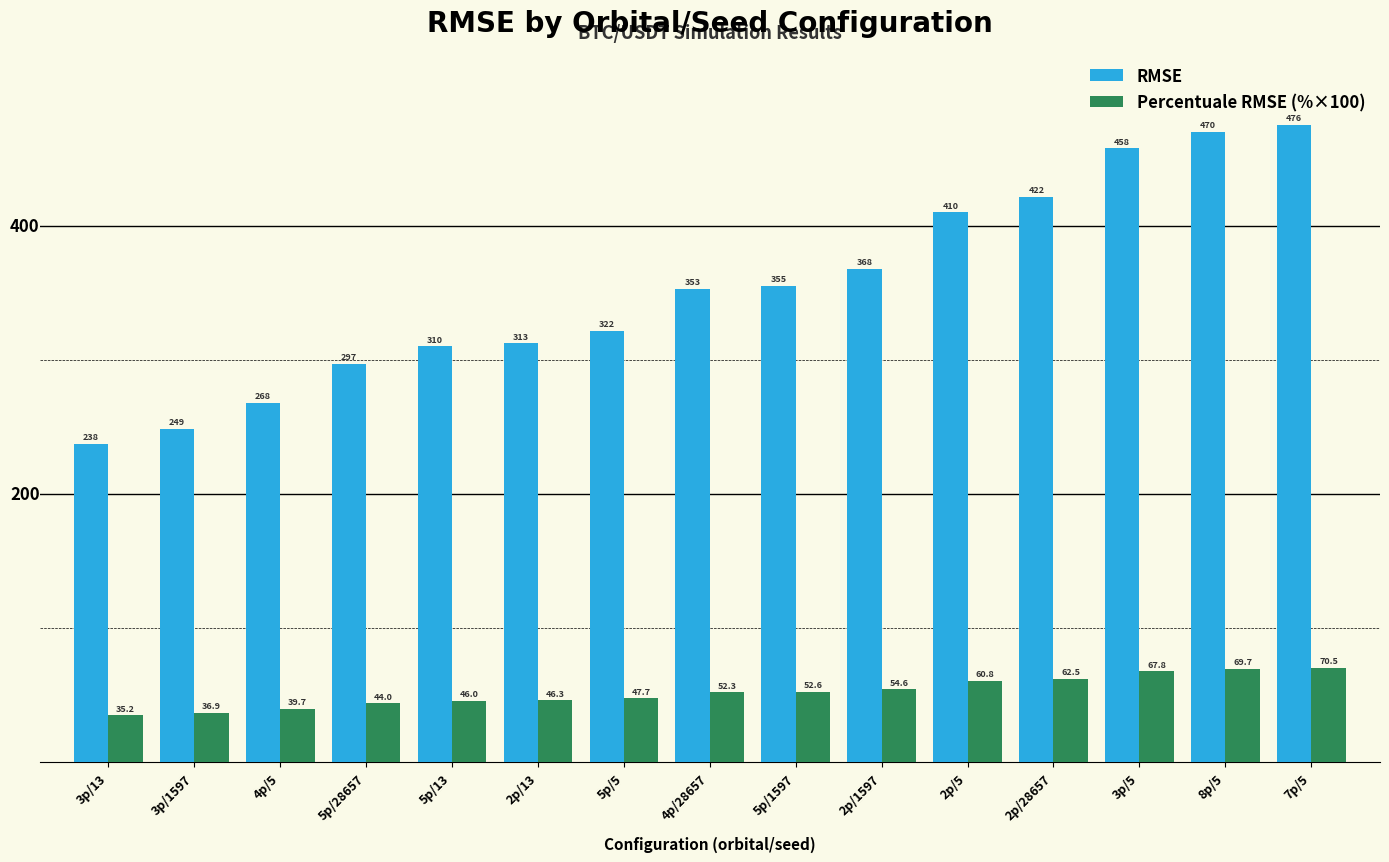

The value of RMSE at 4p/28657 is 353.2. True or false?

True